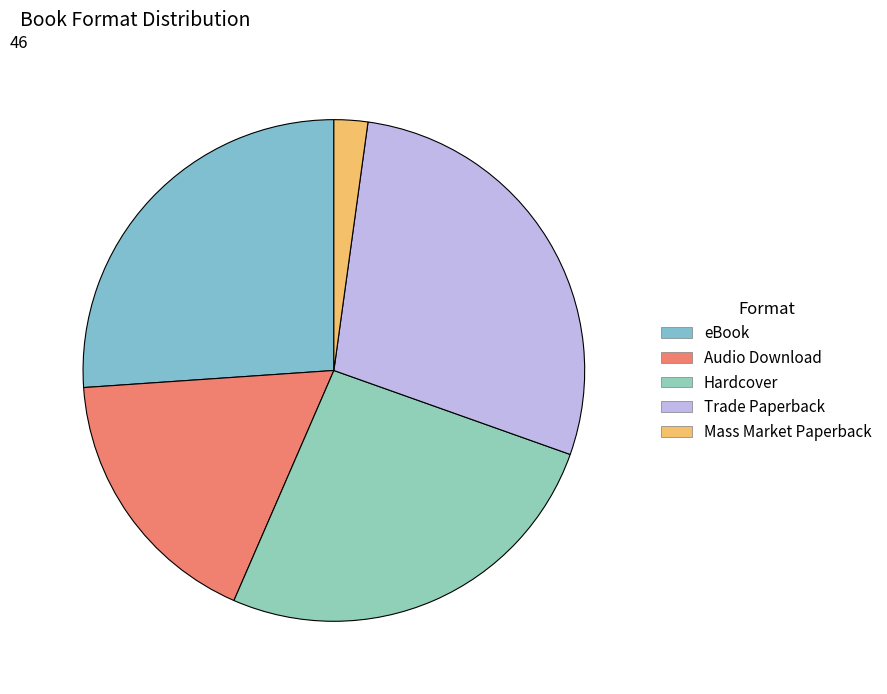

Which has a higher value, Audio Download or Hardcover?

Hardcover